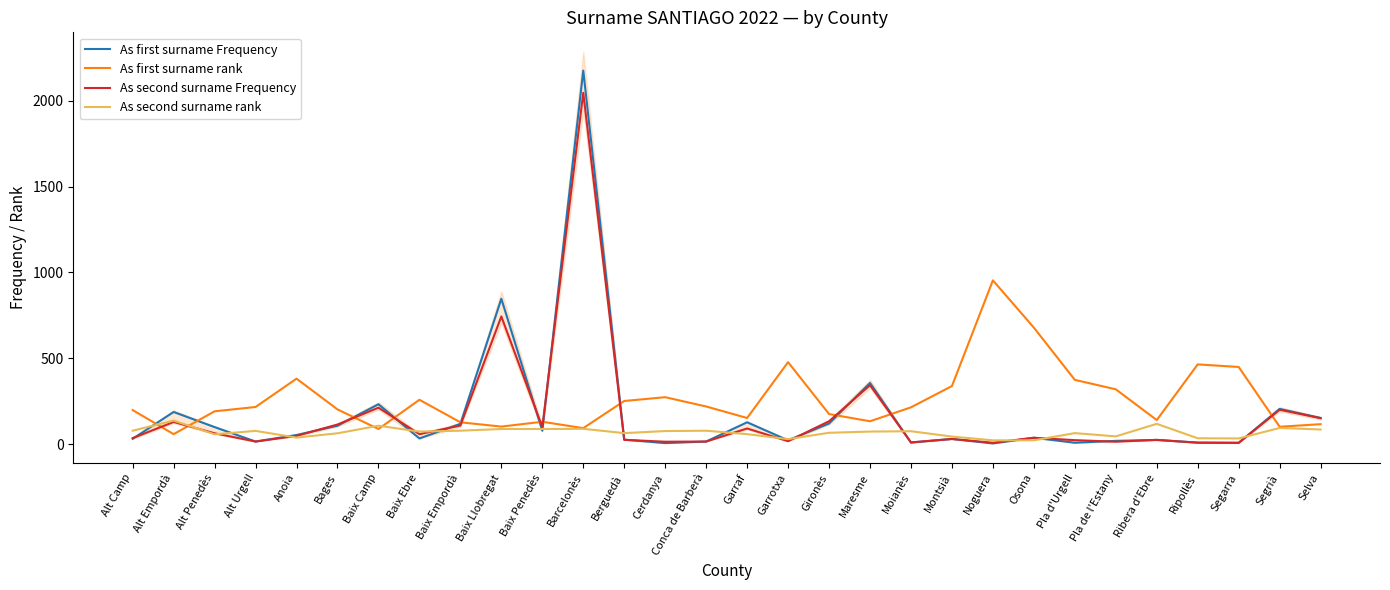

At which label does As second surname rank reach its peak?

Alt Empordà